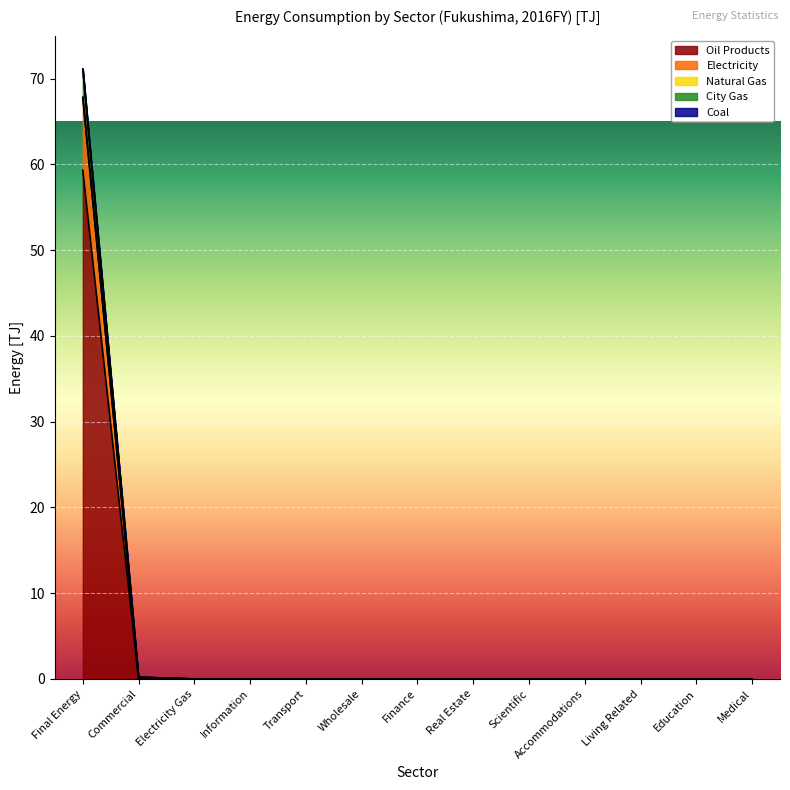

At which label is City Gas closest to 35?

Commercial